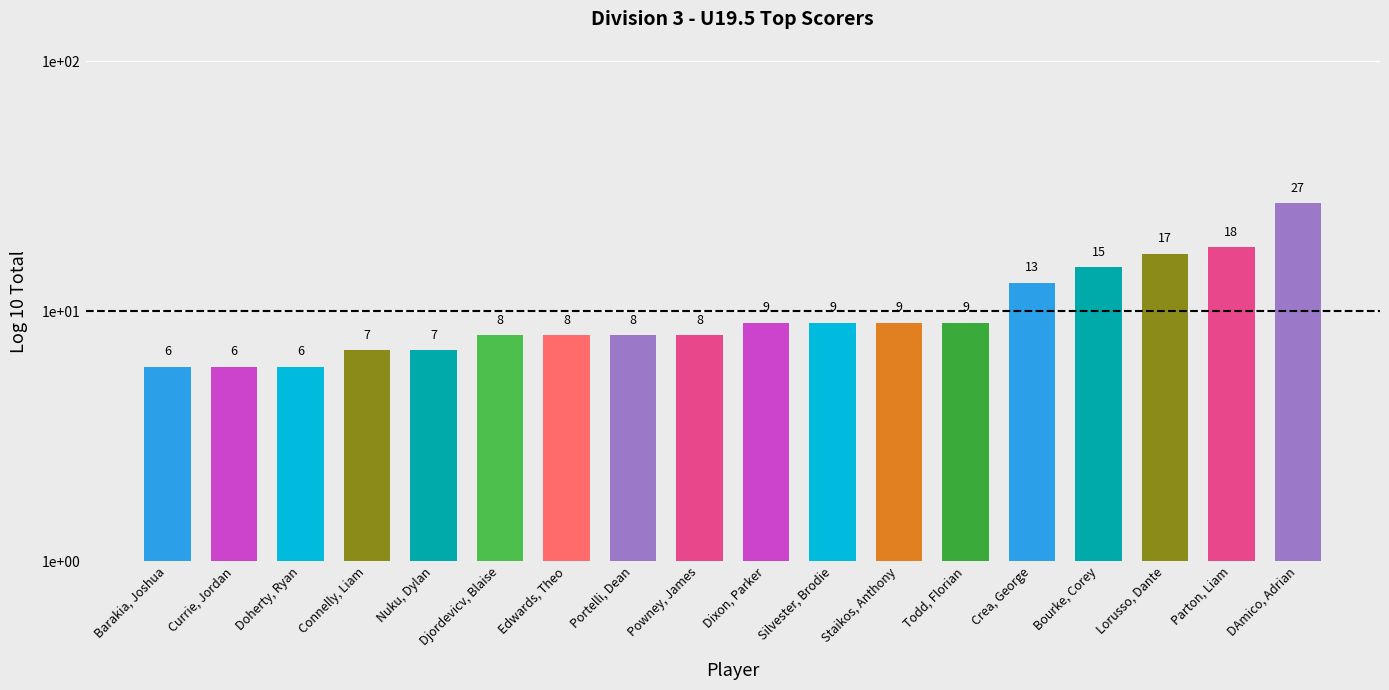

Reading right to left, extract all data points from this chart.

27	18	17	15	13	9	9	9	9	8	8	8	8	7	7	6	6	6